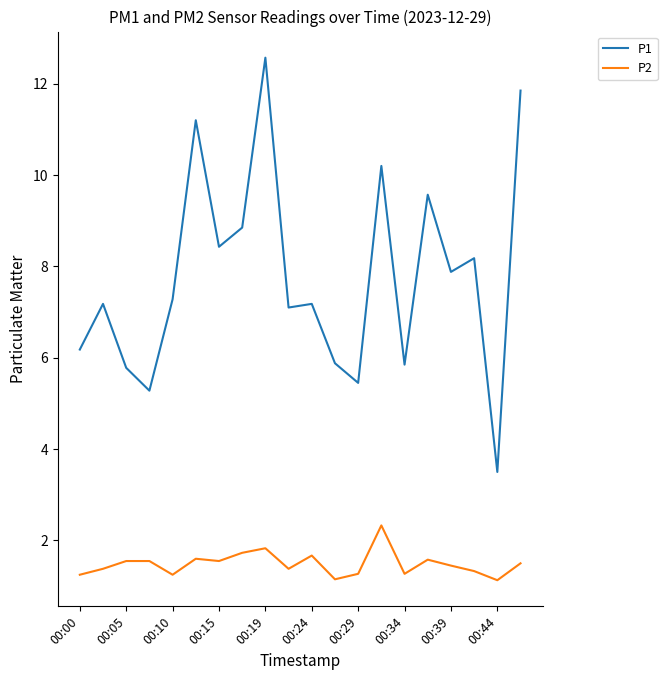

What is the difference between the maximum and minimum values in the P2 series?

1.2